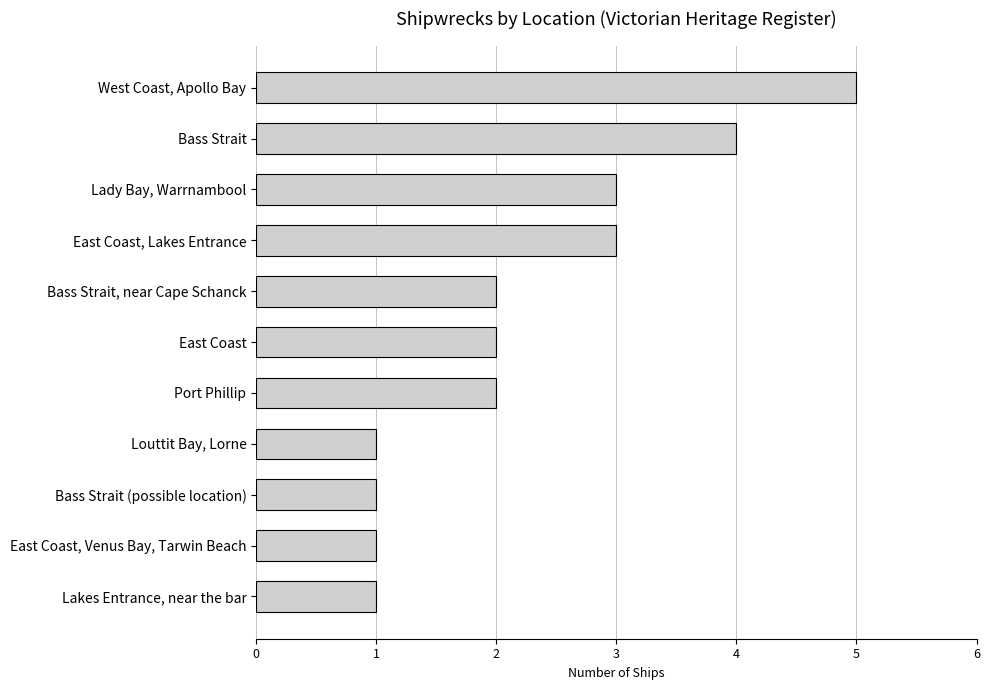

Does the chart contain any negative values?

No